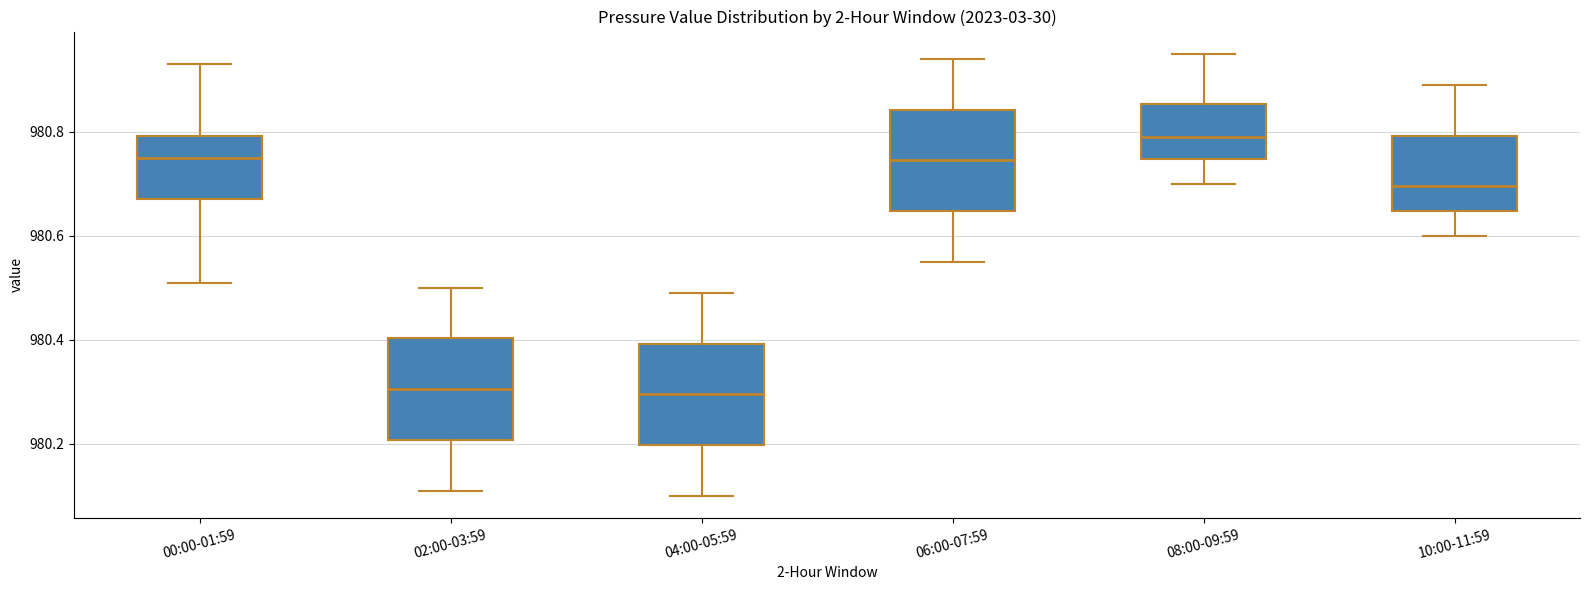

Where does the upper whisker of the box for 02:00-03:59 end on the y-axis? The values are not printed on the chart, so give them approximately, as read against the axis.

980.50